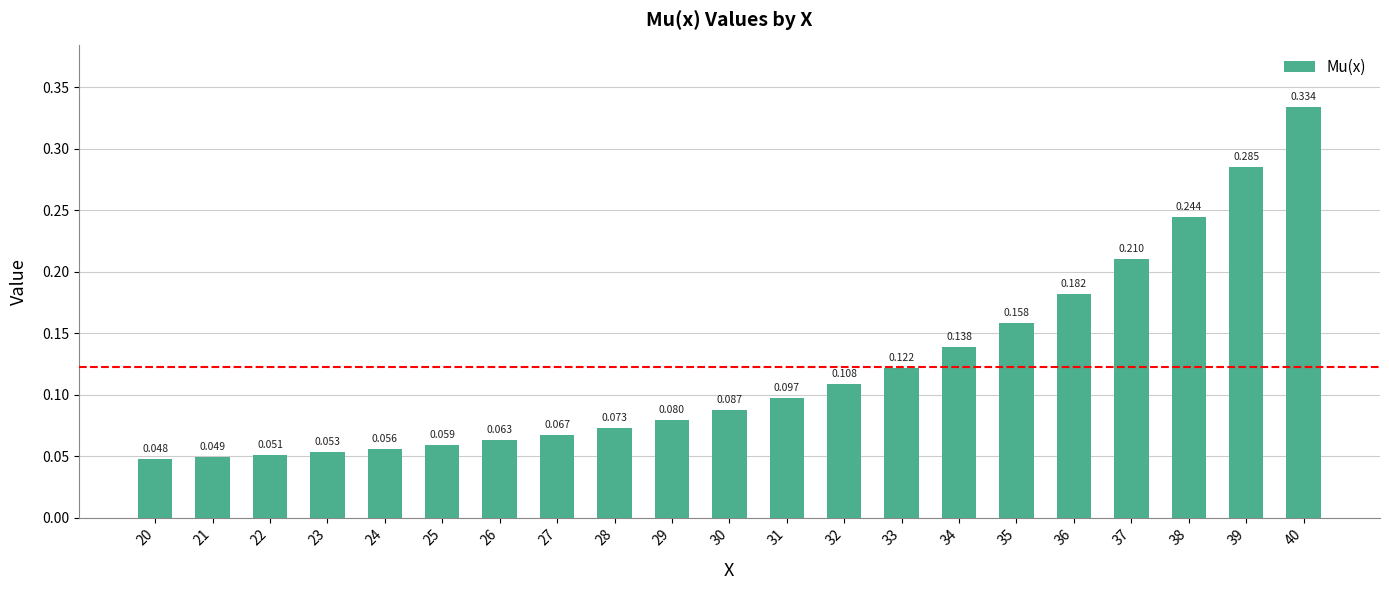

Is it true that the value at 36 is 0.0?

False